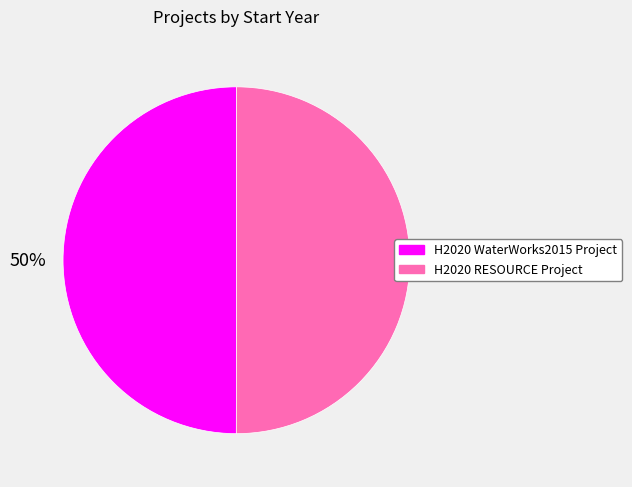

Combined, do H2020 RESOURCE Project and H2020 WaterWorks2015 Project account for over 50%?

Yes